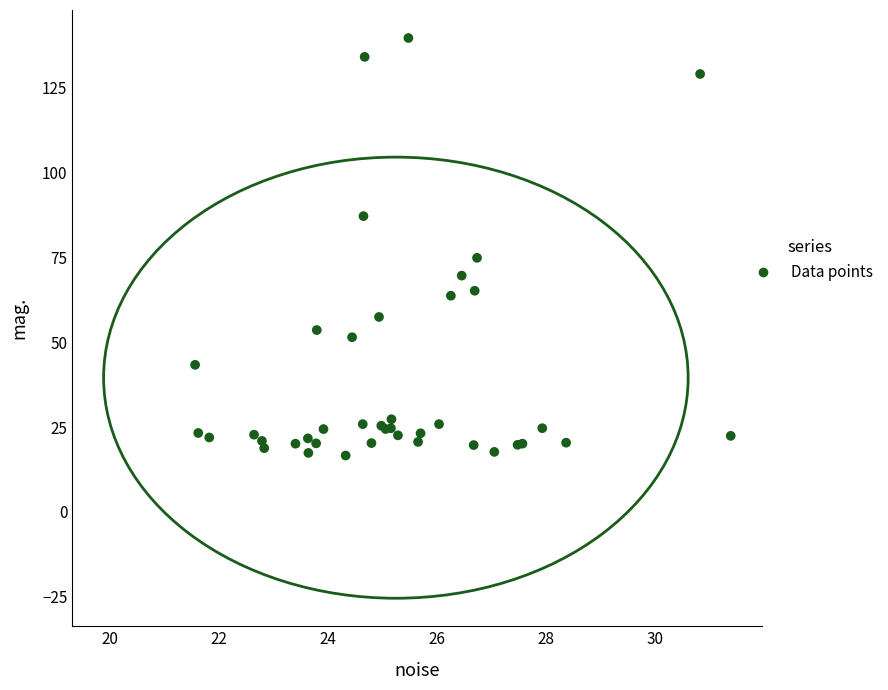

What Y value in the scatter plot is closest to 78?

74.9